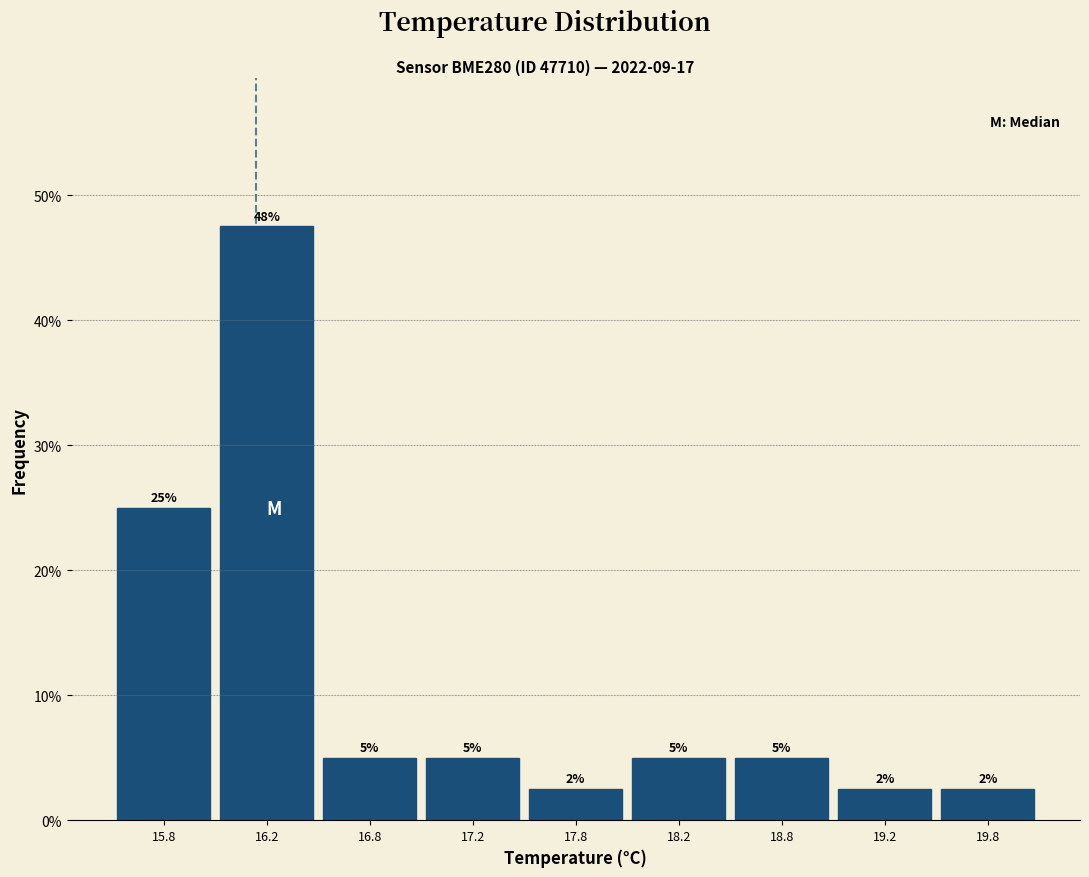

What is the change in value from 15.8 to 16.8?

-20.0